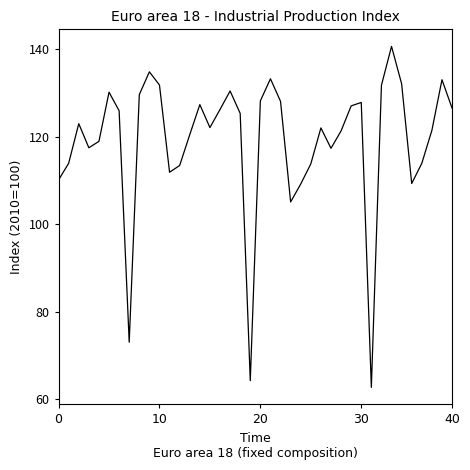

What is the greatest value displayed?

140.7